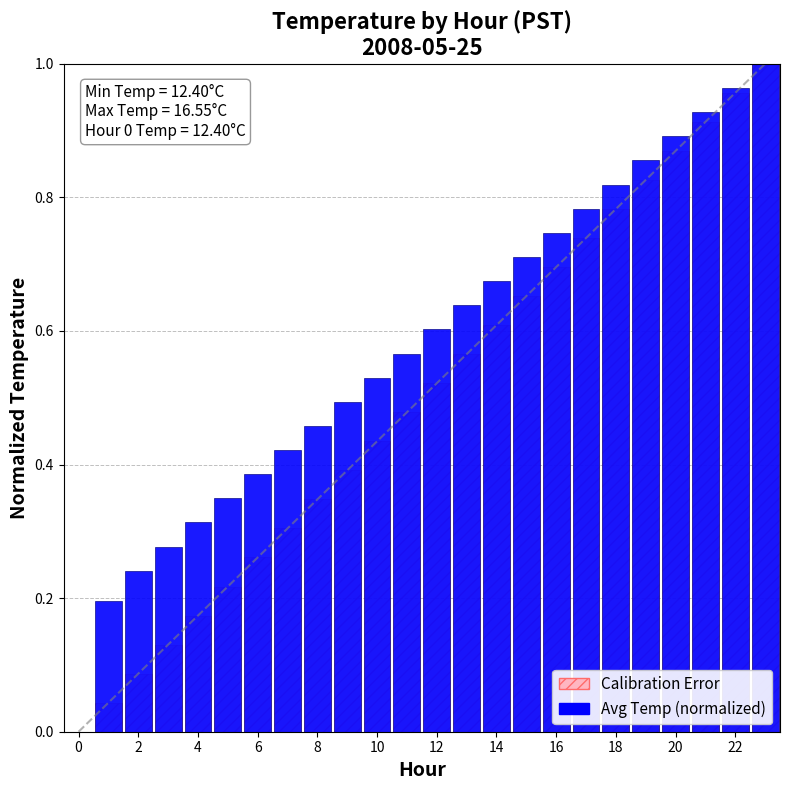

The value of Avg Temperature (normalized) at 19 is 1.2. True or false?

False